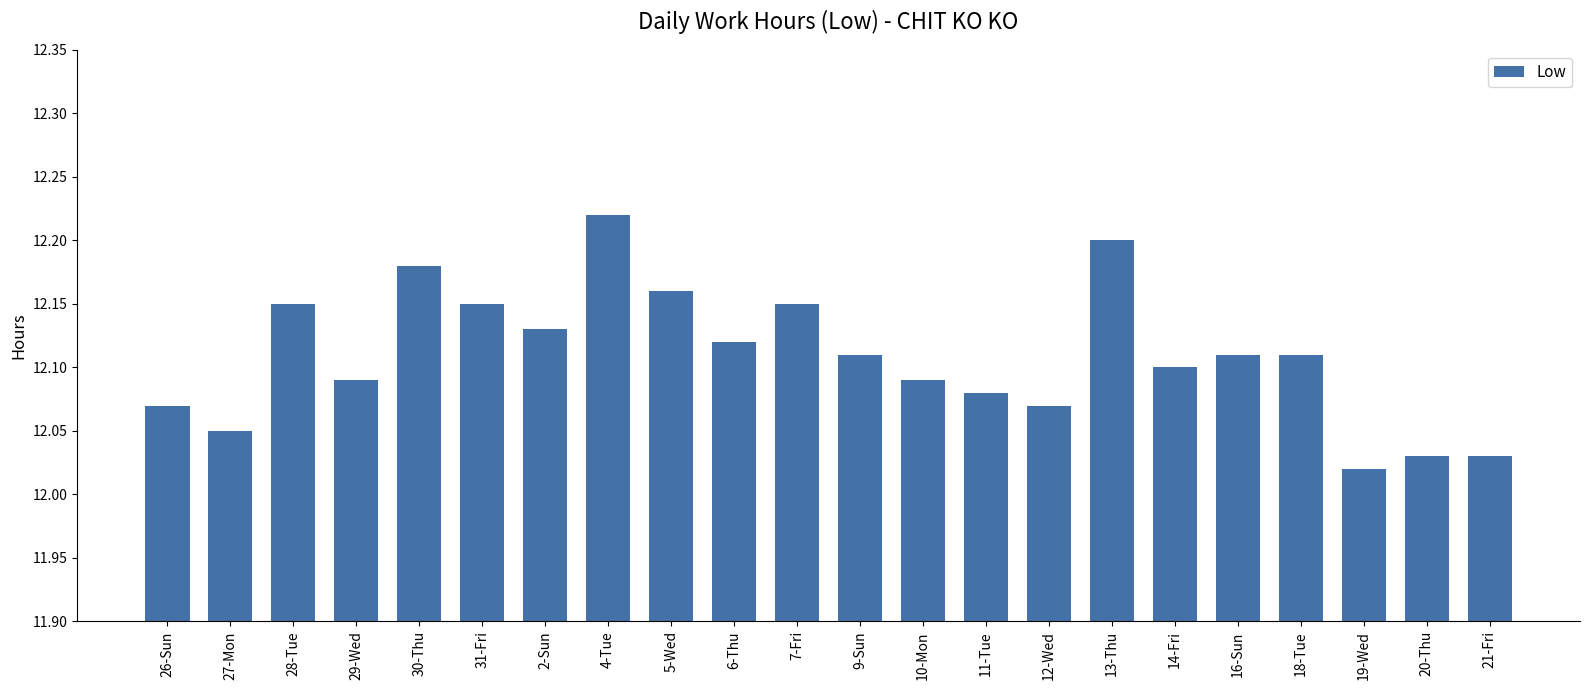

True or false: the data shows 12.1 at 29-Wed.

True